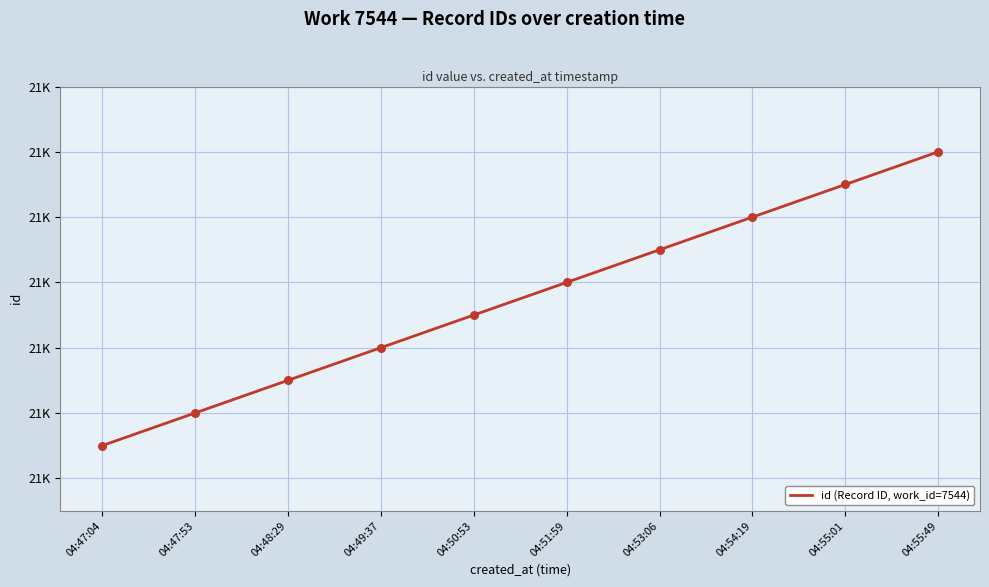

Which has a higher value, 04:51:59 or 04:48:29?

04:51:59